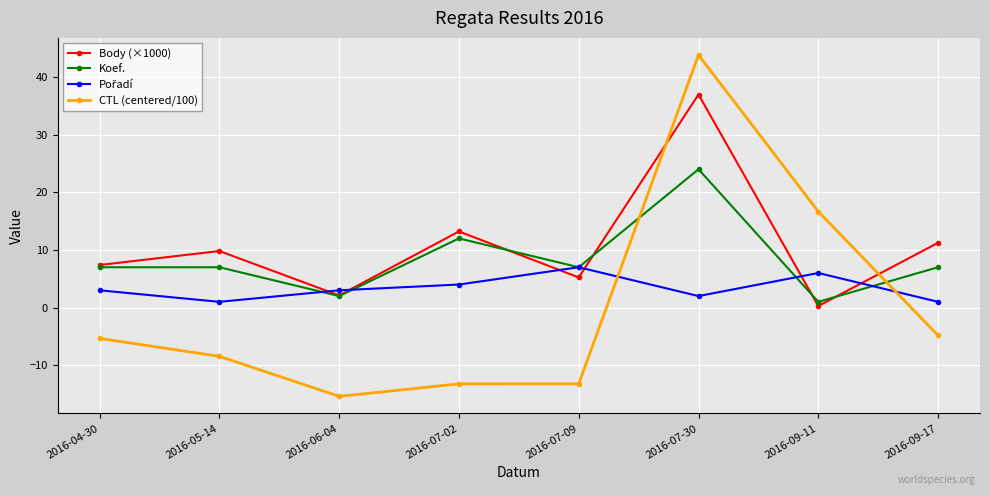

At which label is CTL (centered/100) closest to 14?

2016-09-11